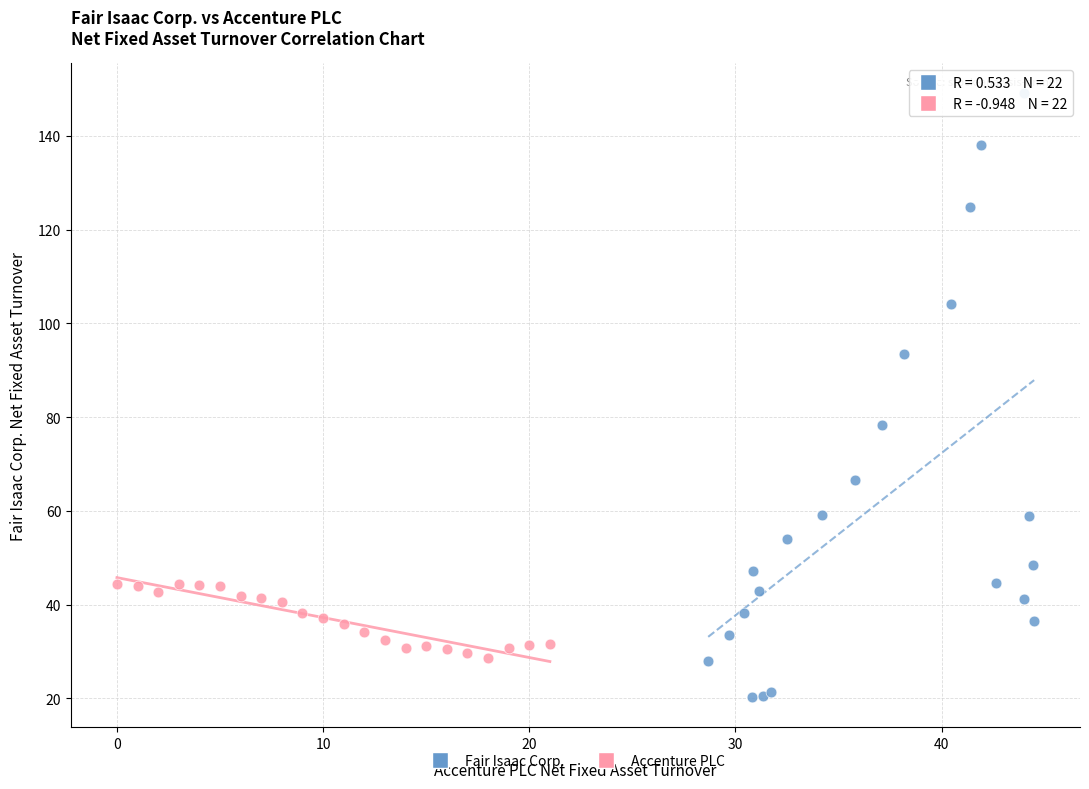

Which series reaches the maximum Y coordinate?

Fair Isaac Corp.